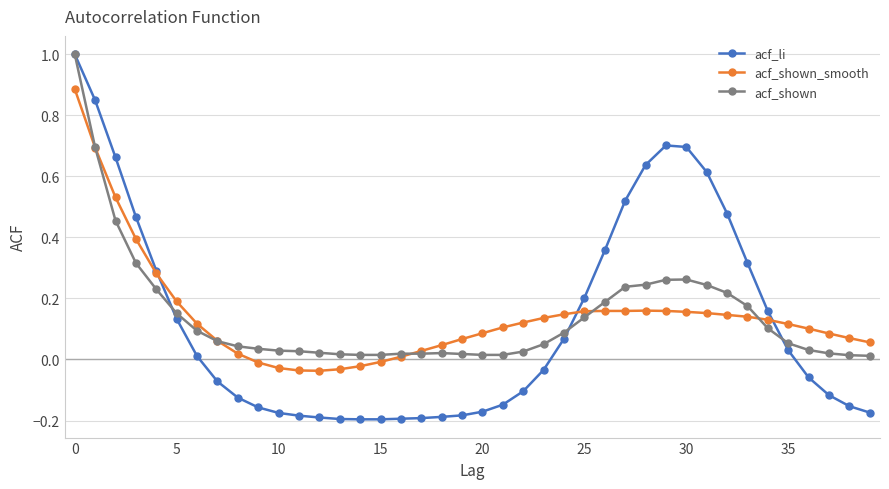

What is the greatest value displayed?

1.0